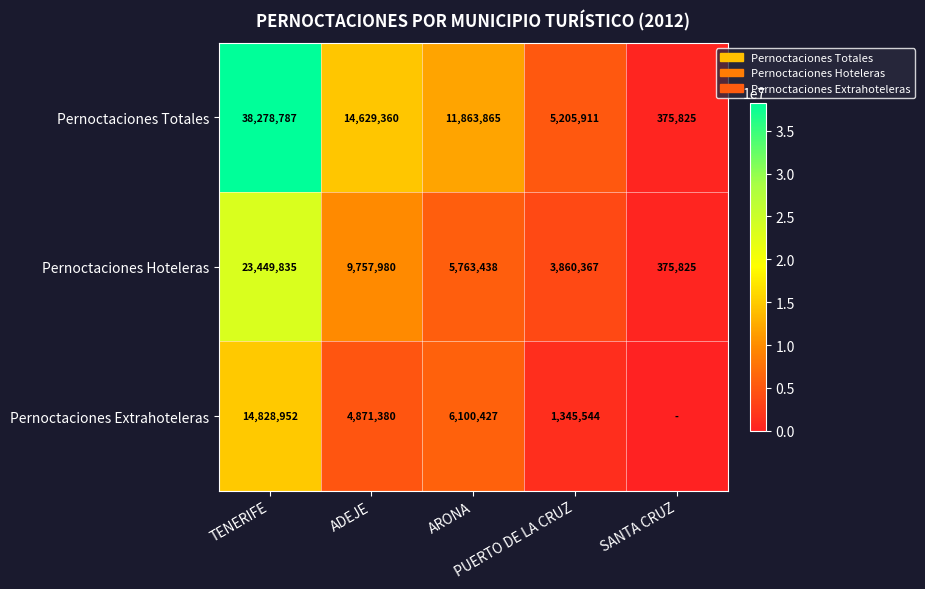

Where is Pernoctaciones Hoteleras nearest to the value 11912830?

ADEJE